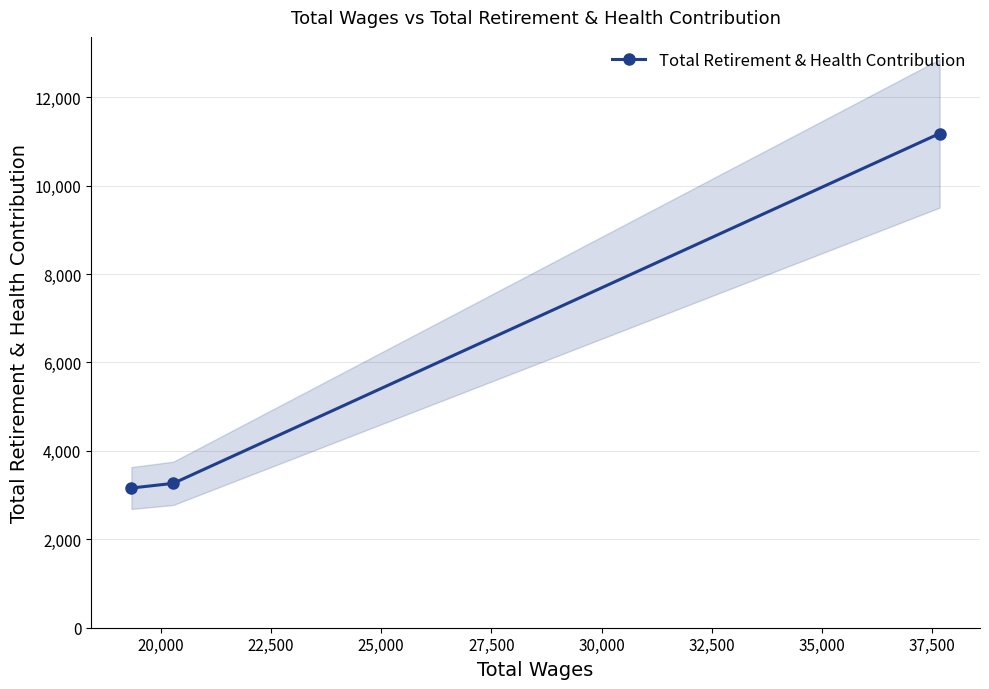

What is the maximum value shown in the chart?

11180